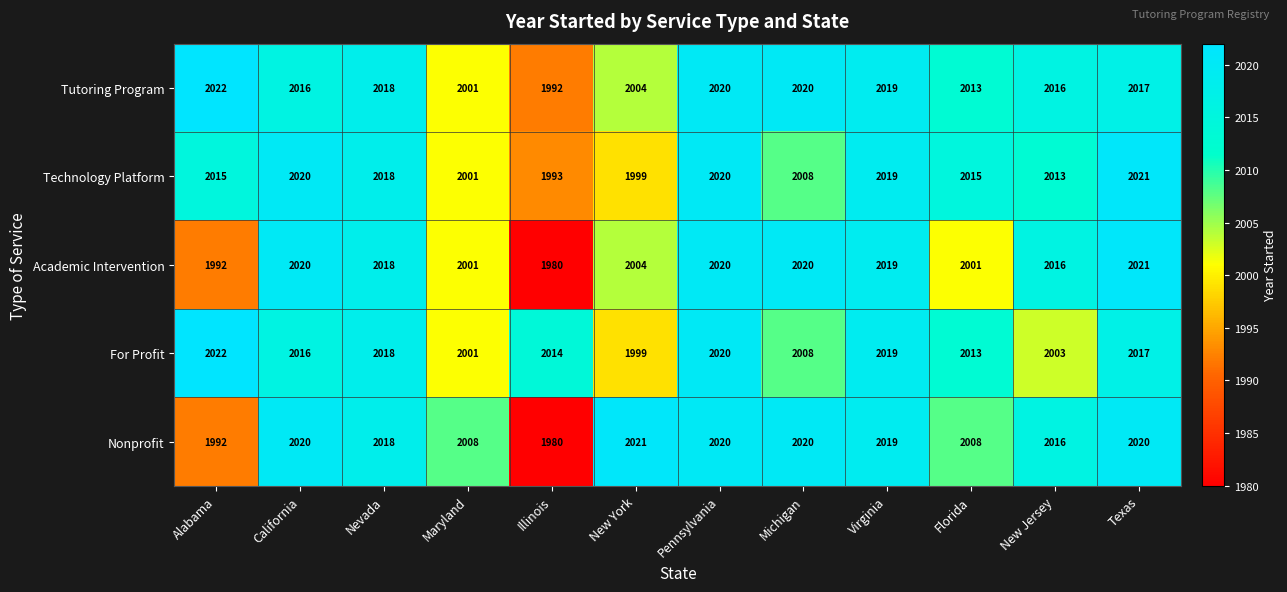

Which label corresponds to the largest value in the chart?

Alabama